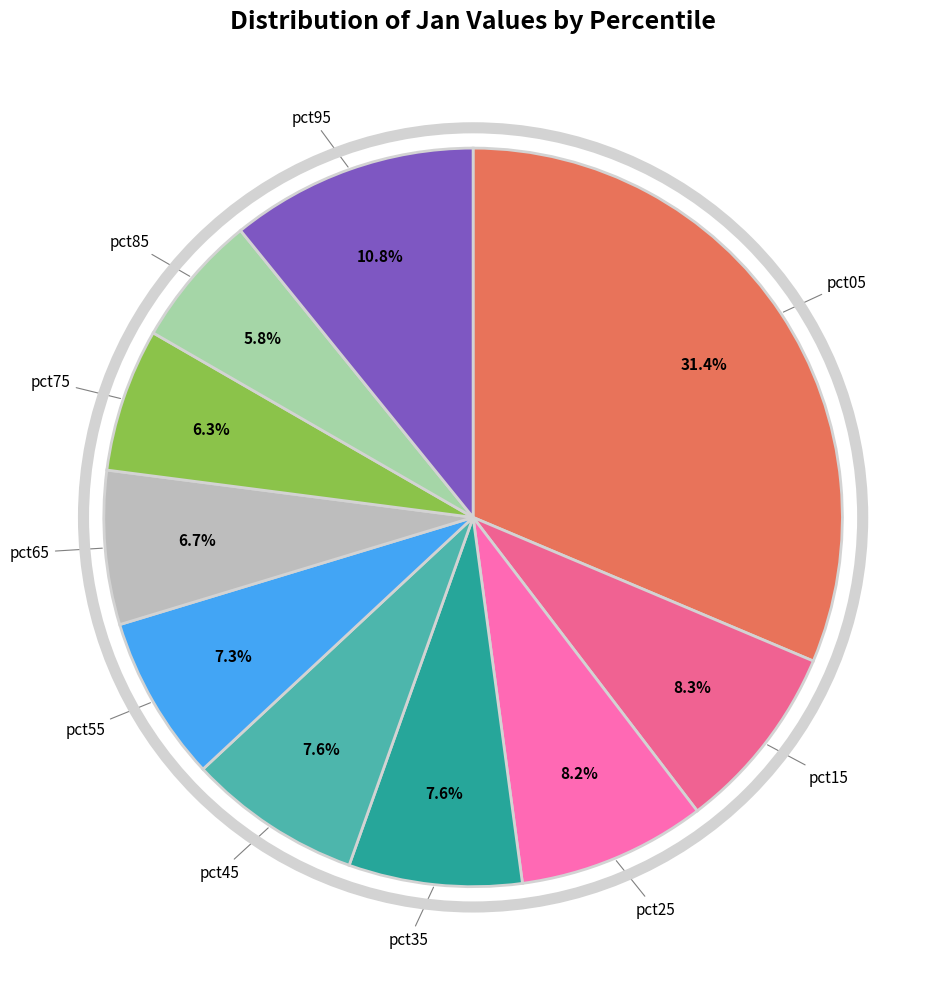

How many slices are in this pie chart?

10